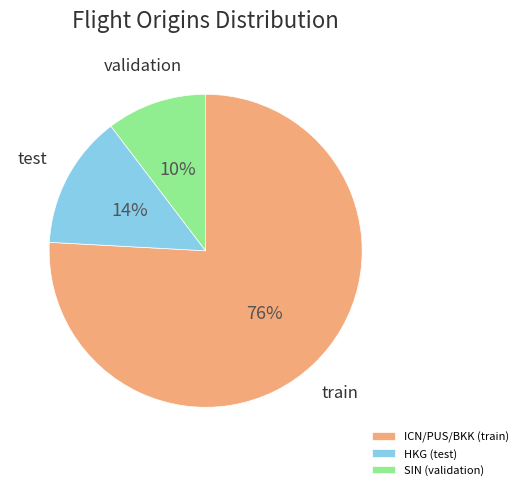

What is the smallest slice in the pie chart?

SIN (validation)